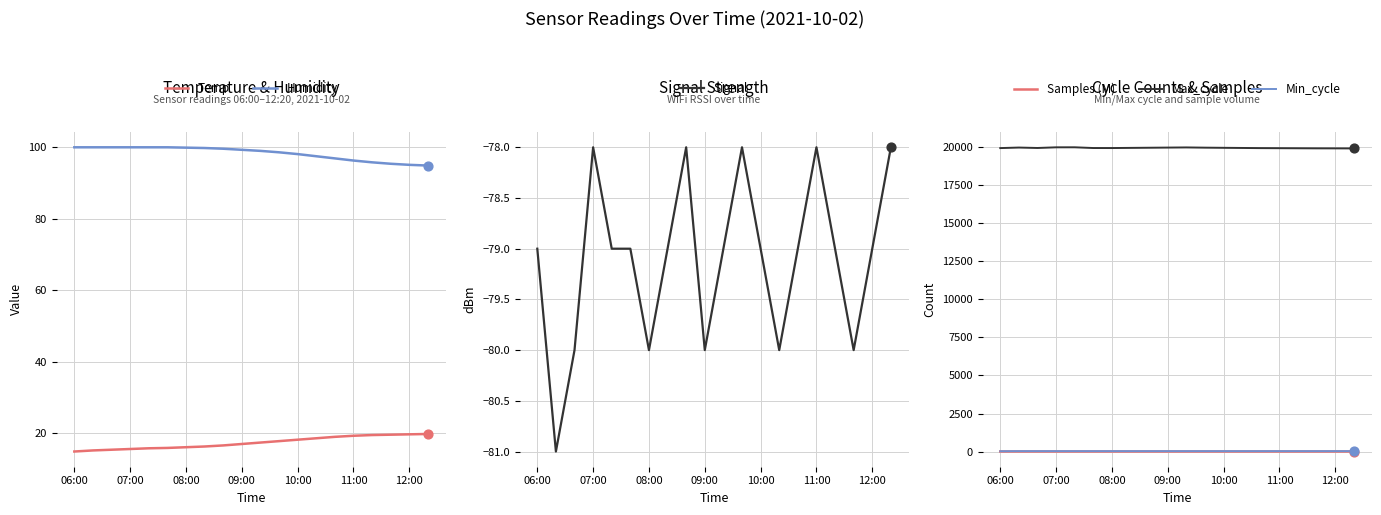

True or false: Max_cycle and Min_cycle intersect in this chart.

False